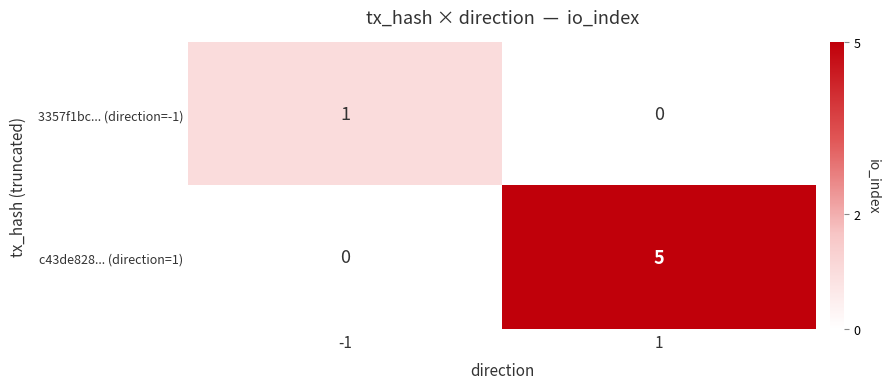

Rank the series at 1 from lowest to highest value.

3357f1bc... (direction=-1), c43de828... (direction=1)